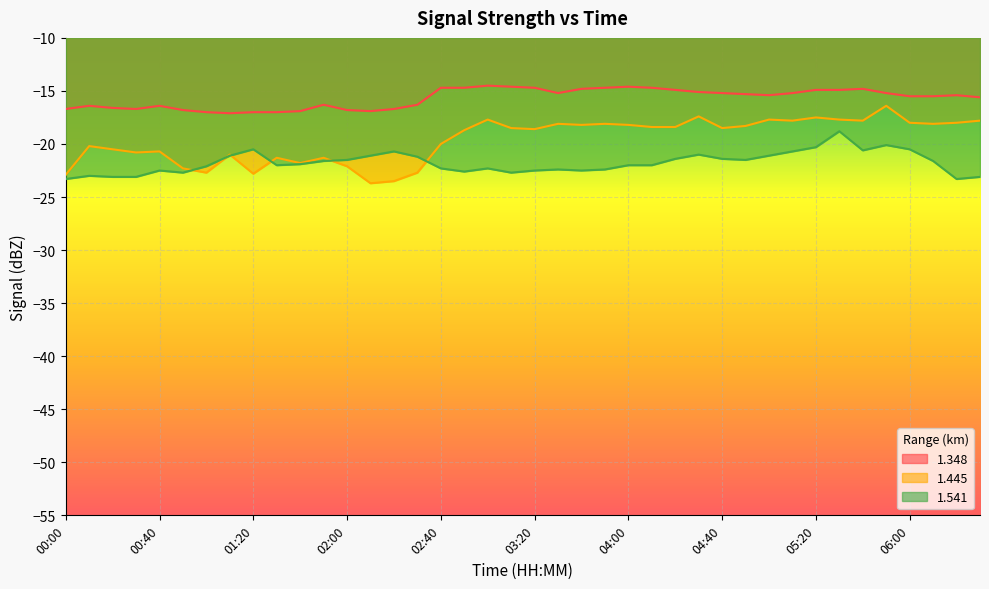

Where does the 1.348 series first go above -15?

02:40